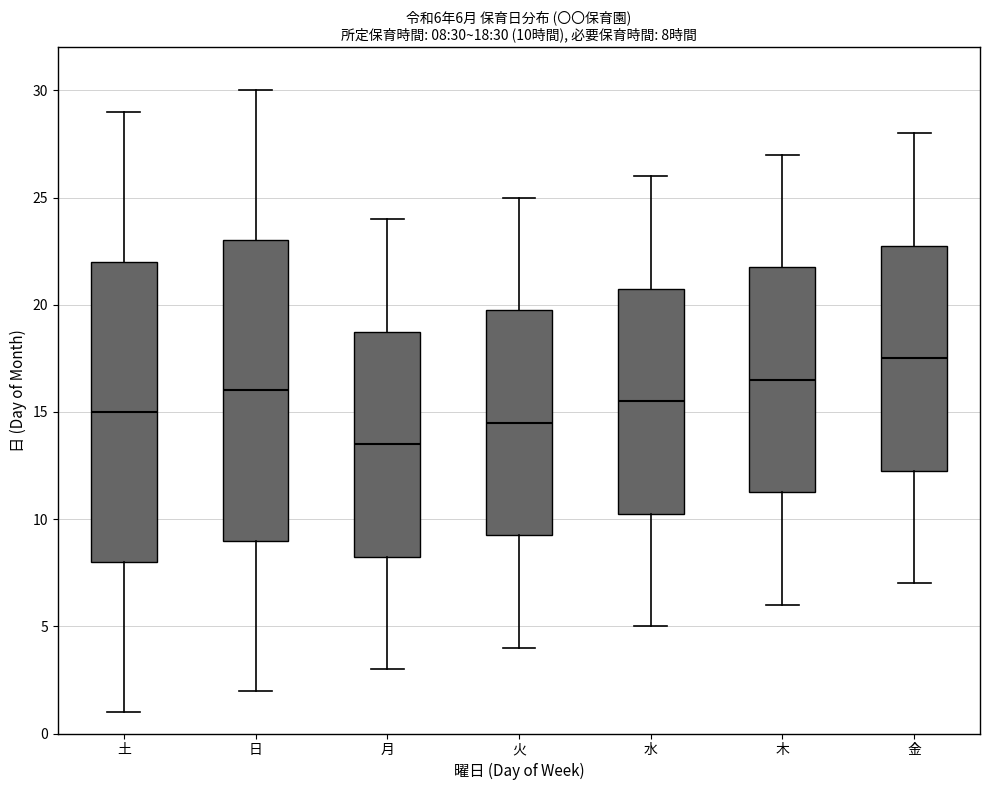

Which box's median line is the lowest?

月